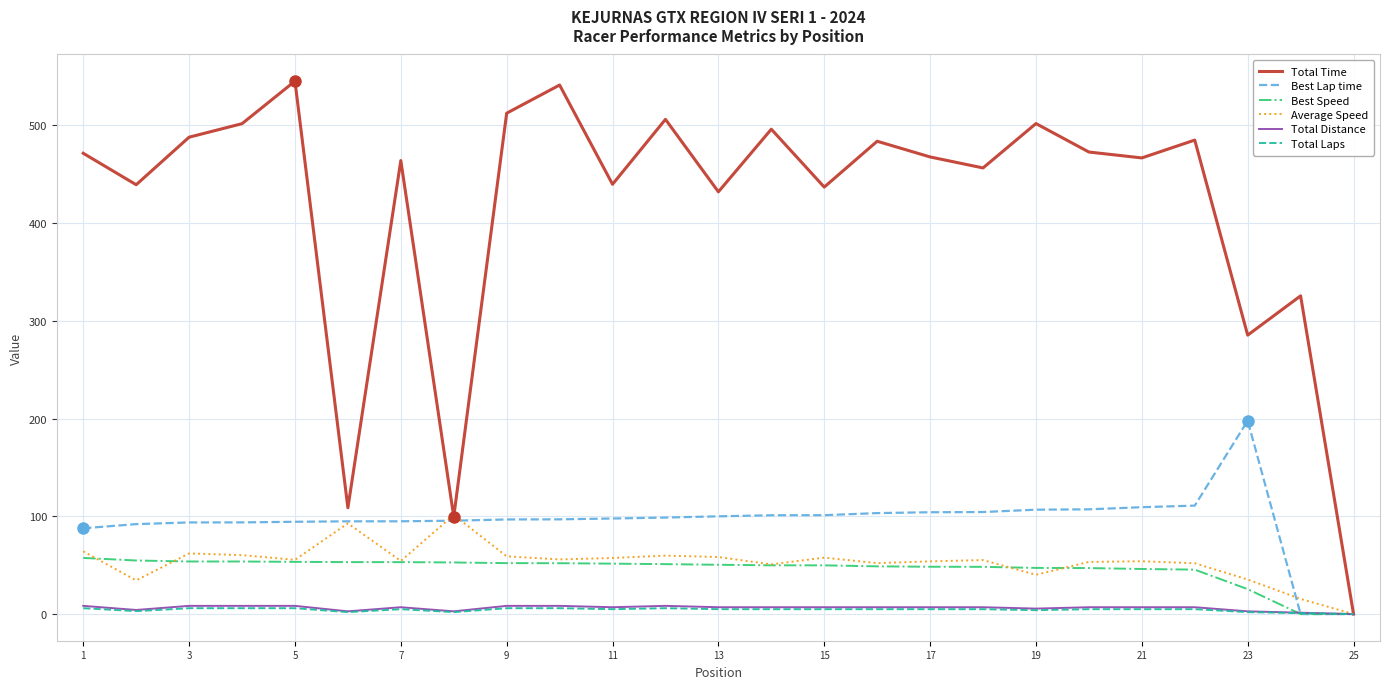

What is the maximum value for Best Speed?

57.4